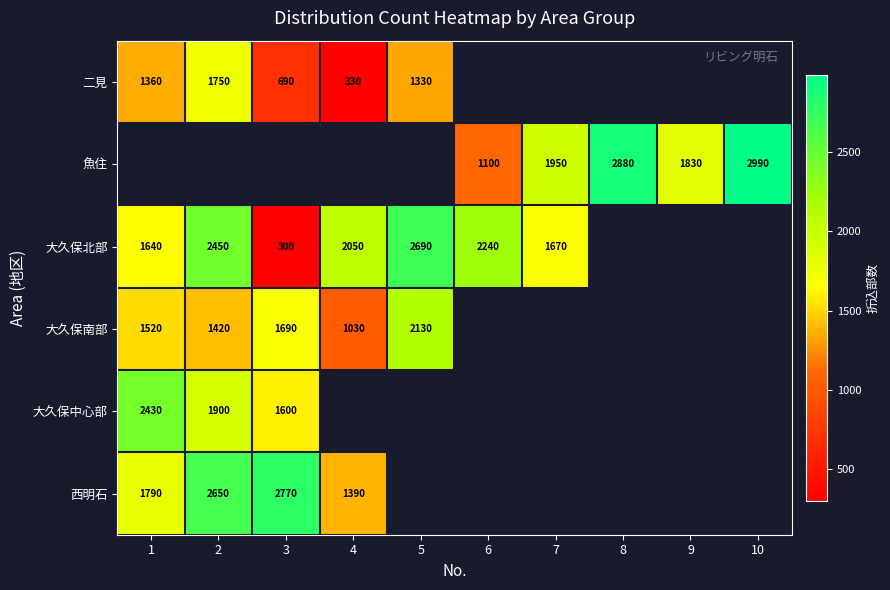

The value of 二見 at 3 is 1023.1. True or false?

False